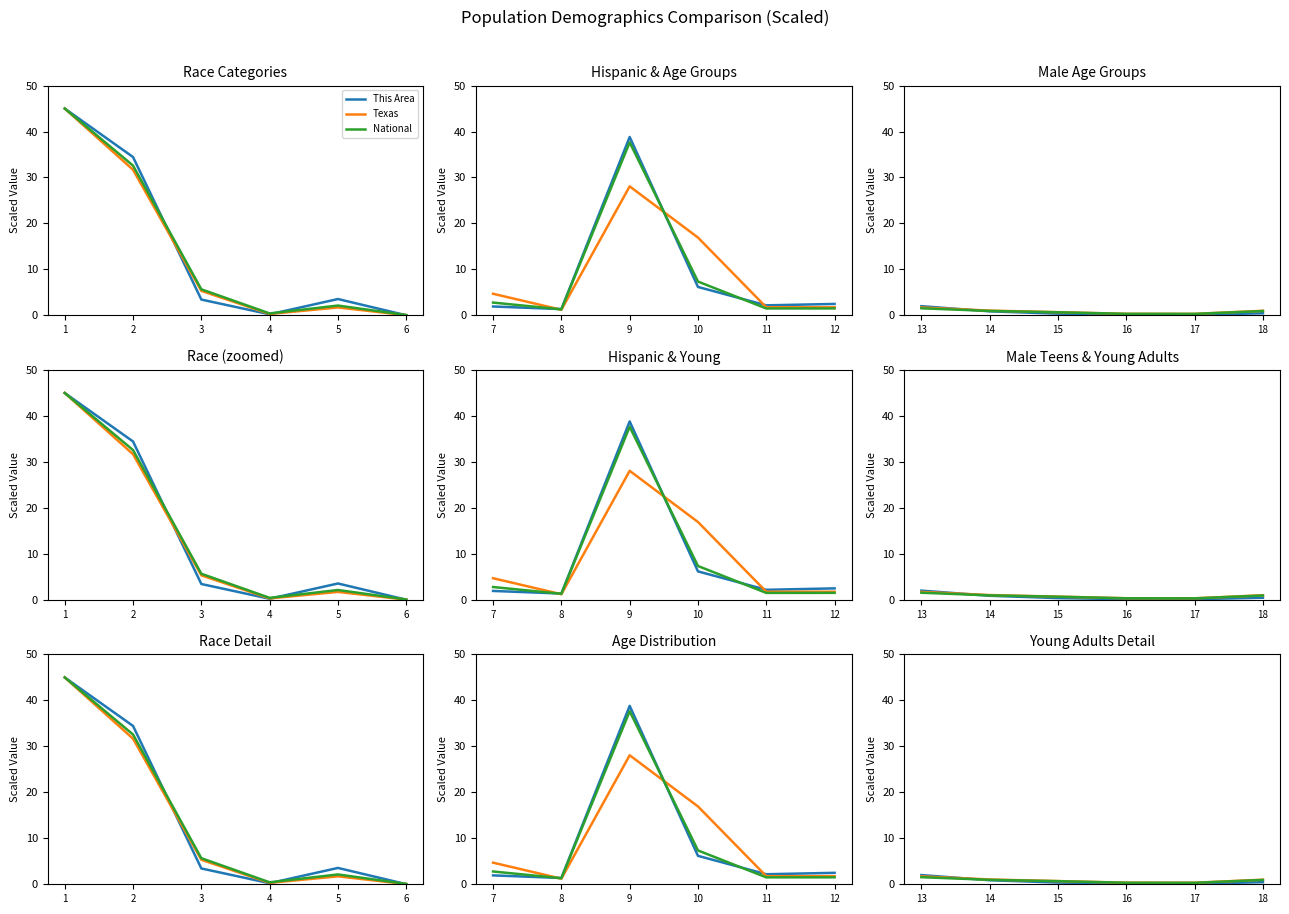

What is the average value of the Texas series?

0.9